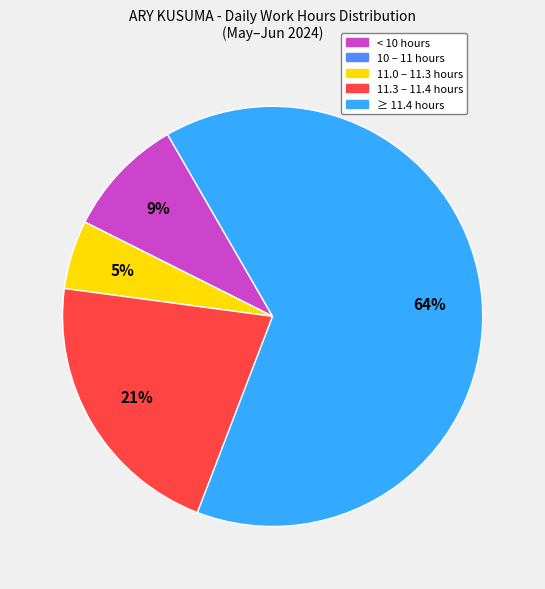

Does any single category account for the majority?

Yes